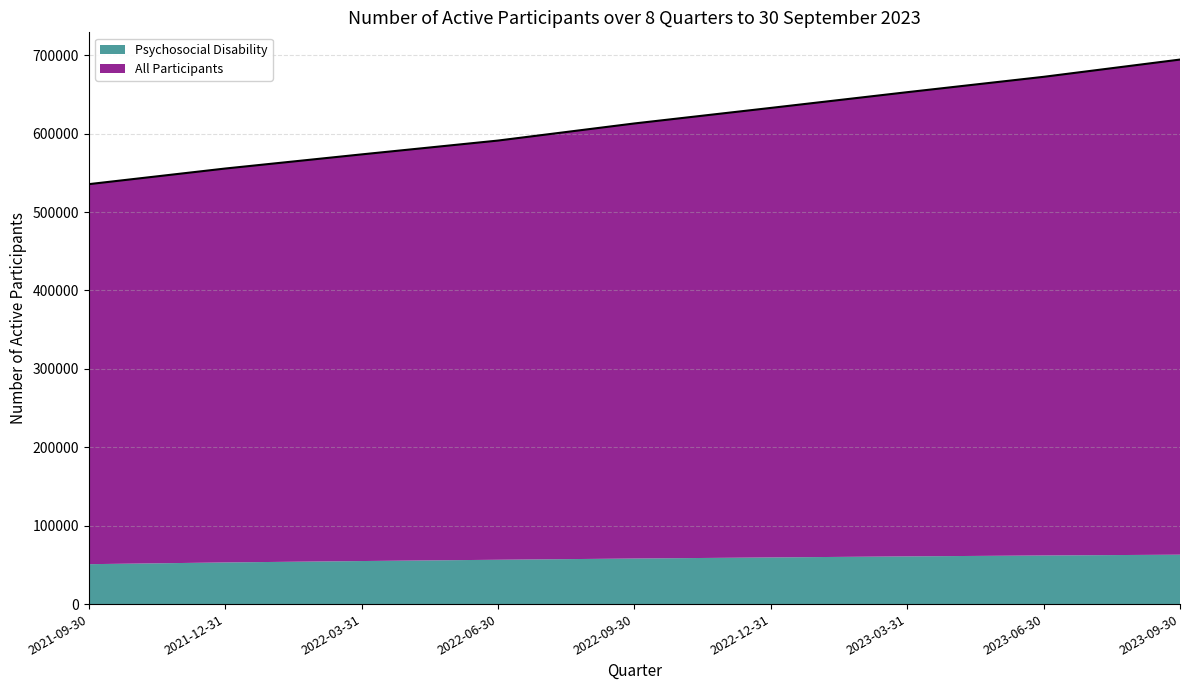

Does the chart have visible grid lines?

Yes